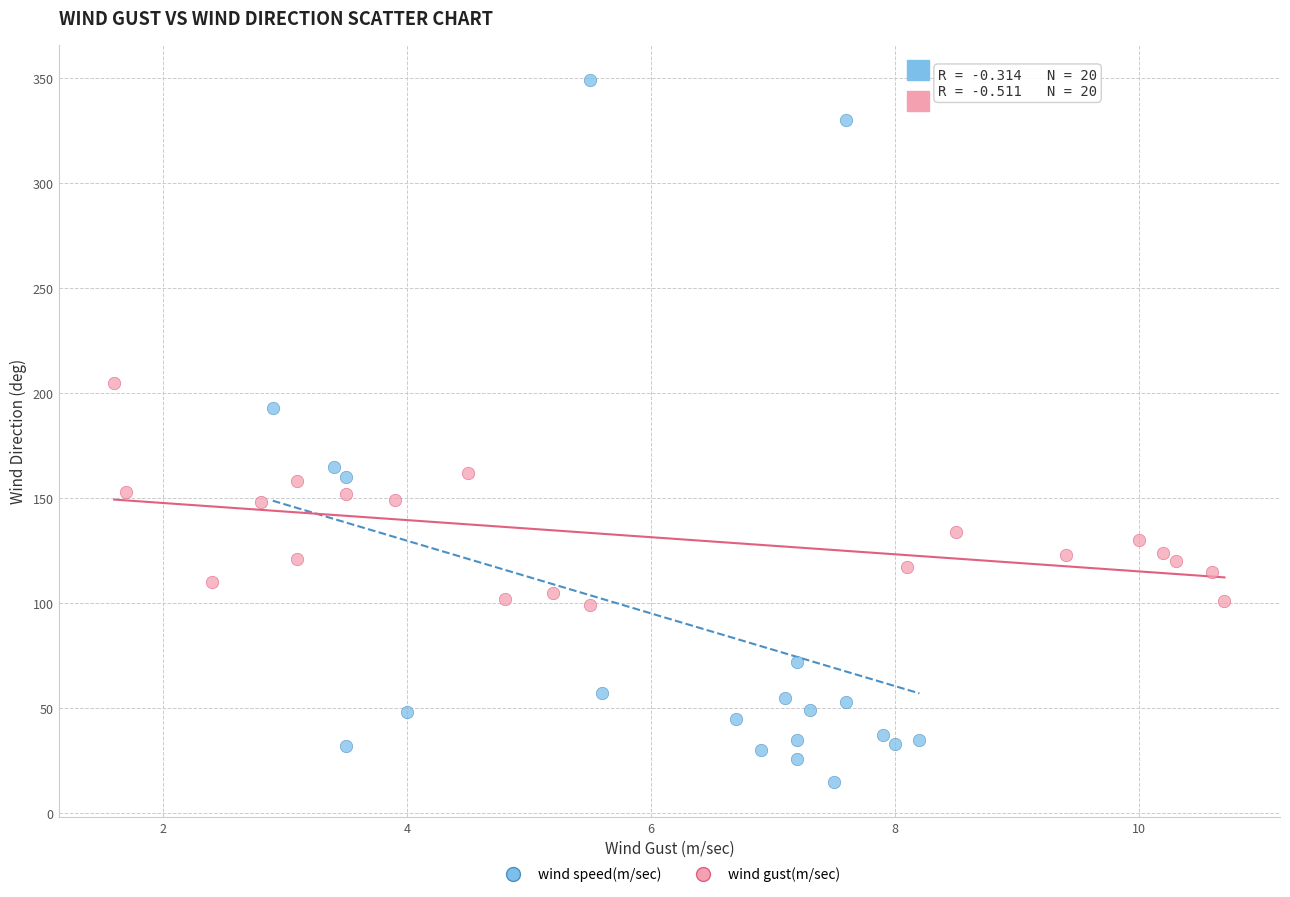

Which series reaches the minimum Y coordinate?

wind speed(m/sec)